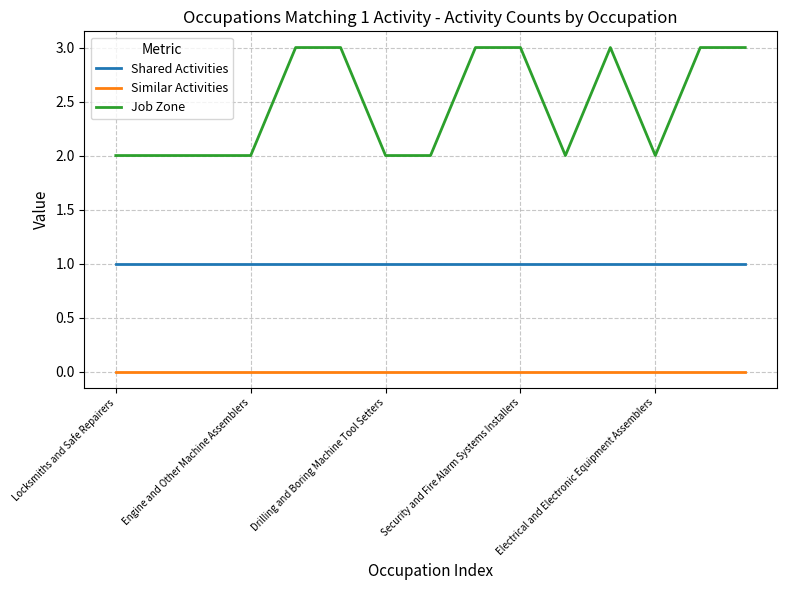

What are all the series names shown in the legend?

Shared Activities, Similar Activities, Job Zone